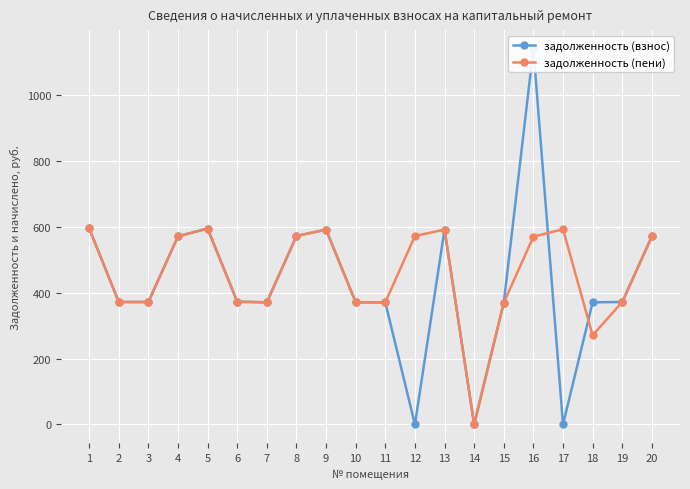

At how many categories does at least one series exceed 556?

10